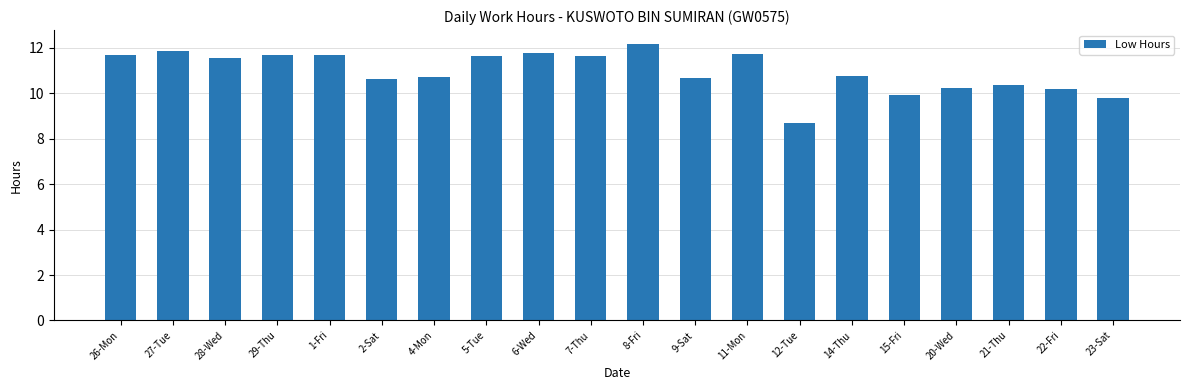

The value at 15-Fri is 2.2. True or false?

False